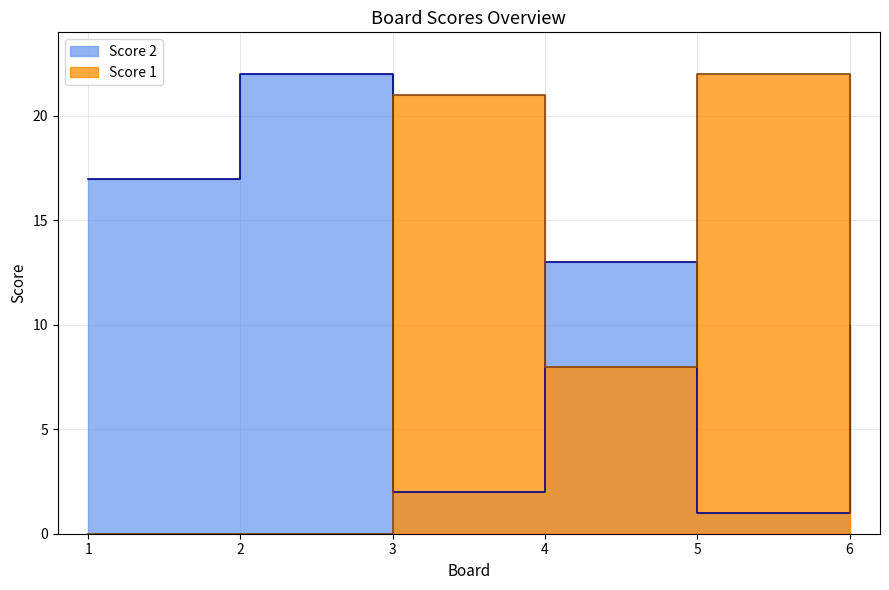

Where does the Score 1 series first go above 8?

3